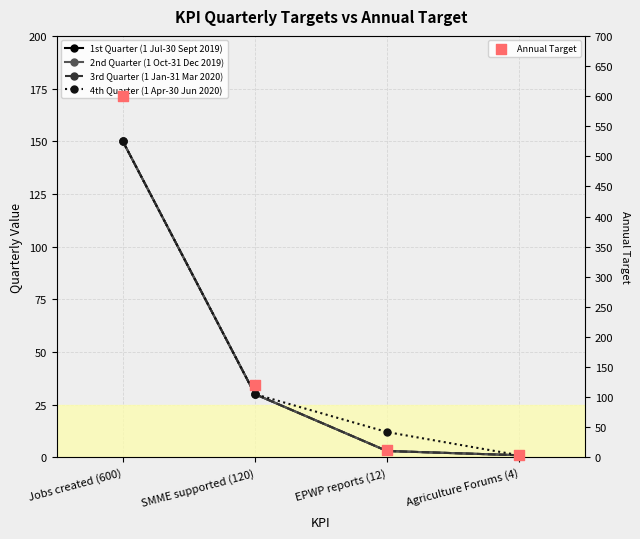

What are all the series names shown in the legend?

1st Quarter (1 Jul-30 Sept 2019), 2nd Quarter (1 Oct-31 Dec 2019), 3rd Quarter (1 Jan-31 Mar 2020), 4th Quarter (1 Apr-30 Jun 2020), Annual Target